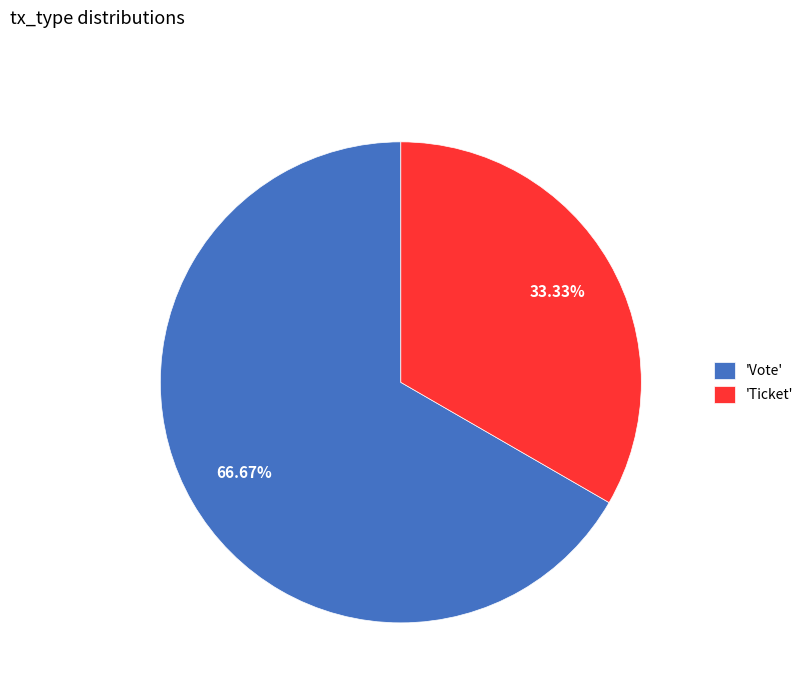

Between 'Vote' and 'Ticket', which is larger?

'Vote'